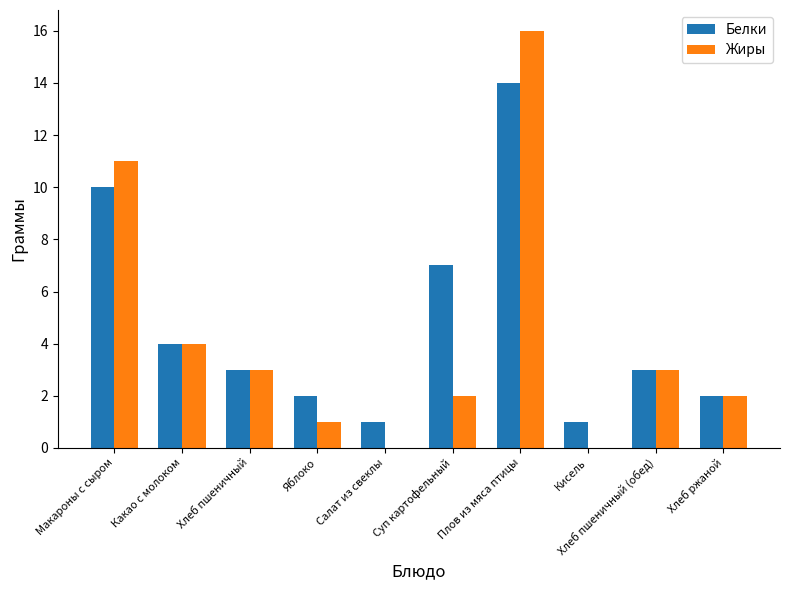

Which series changed the most between Какао с молоком and Кисель?

Жиры